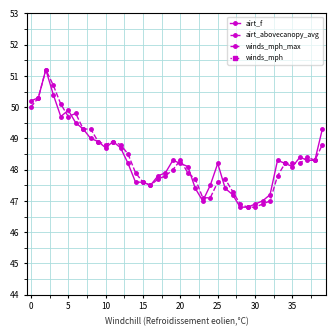

What is the highest value of the airt_abovecanopy_avg series?

51.2